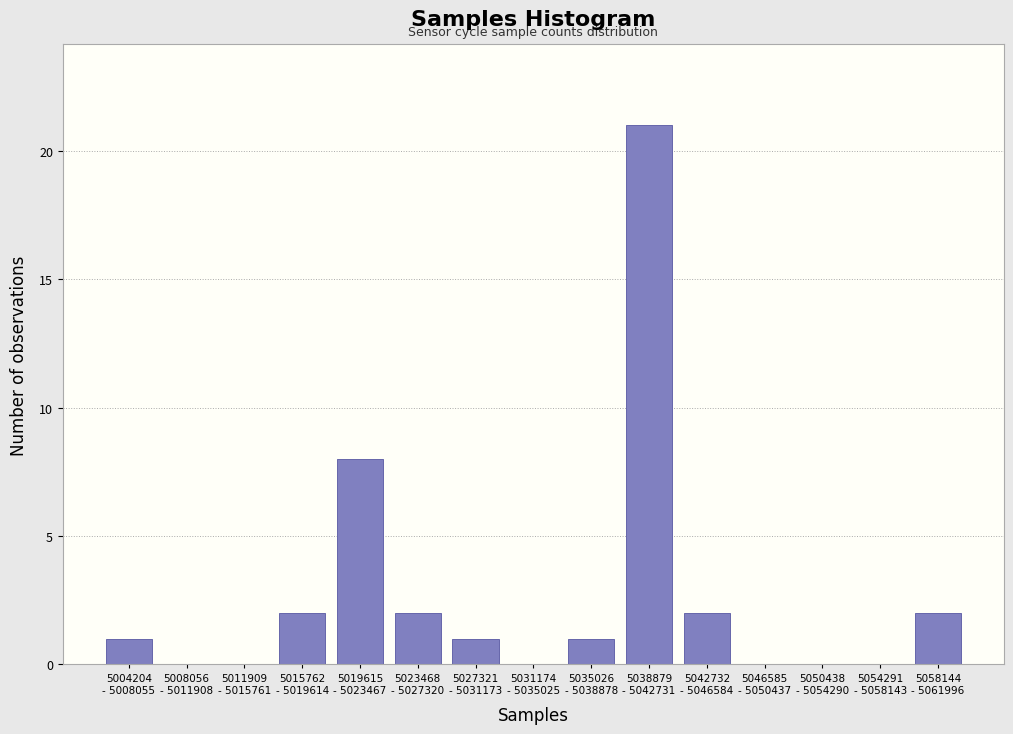

What is the sum of all values?

40